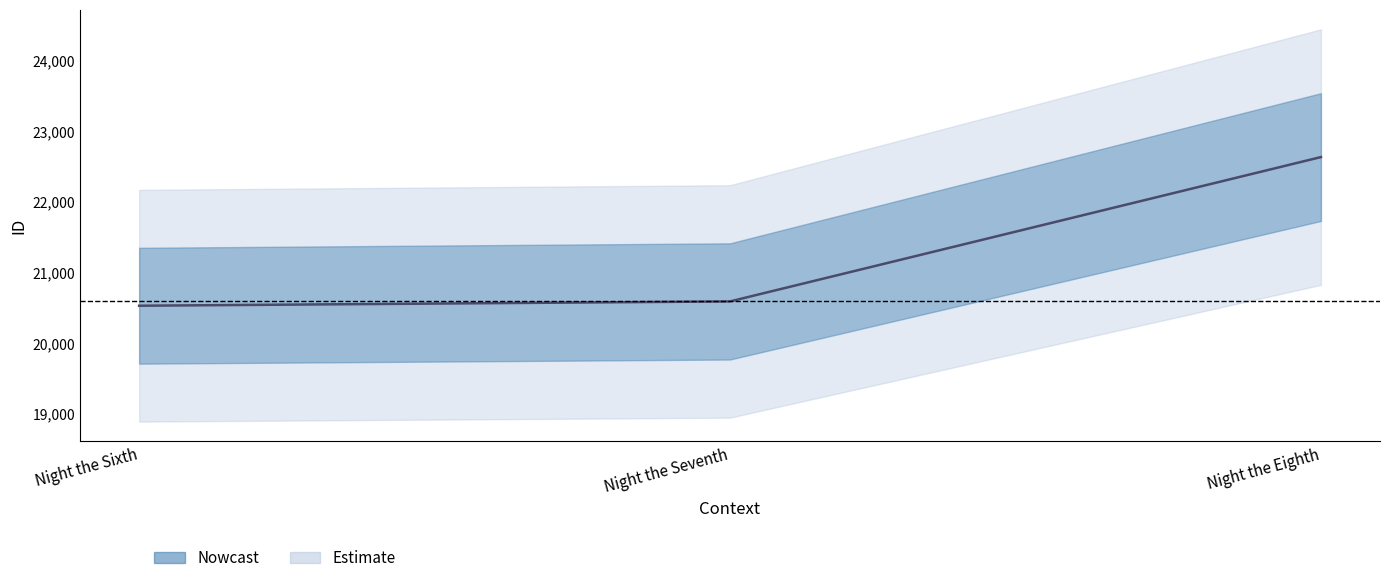

At which category does the chart reach its peak across all series?

Night the Eighth